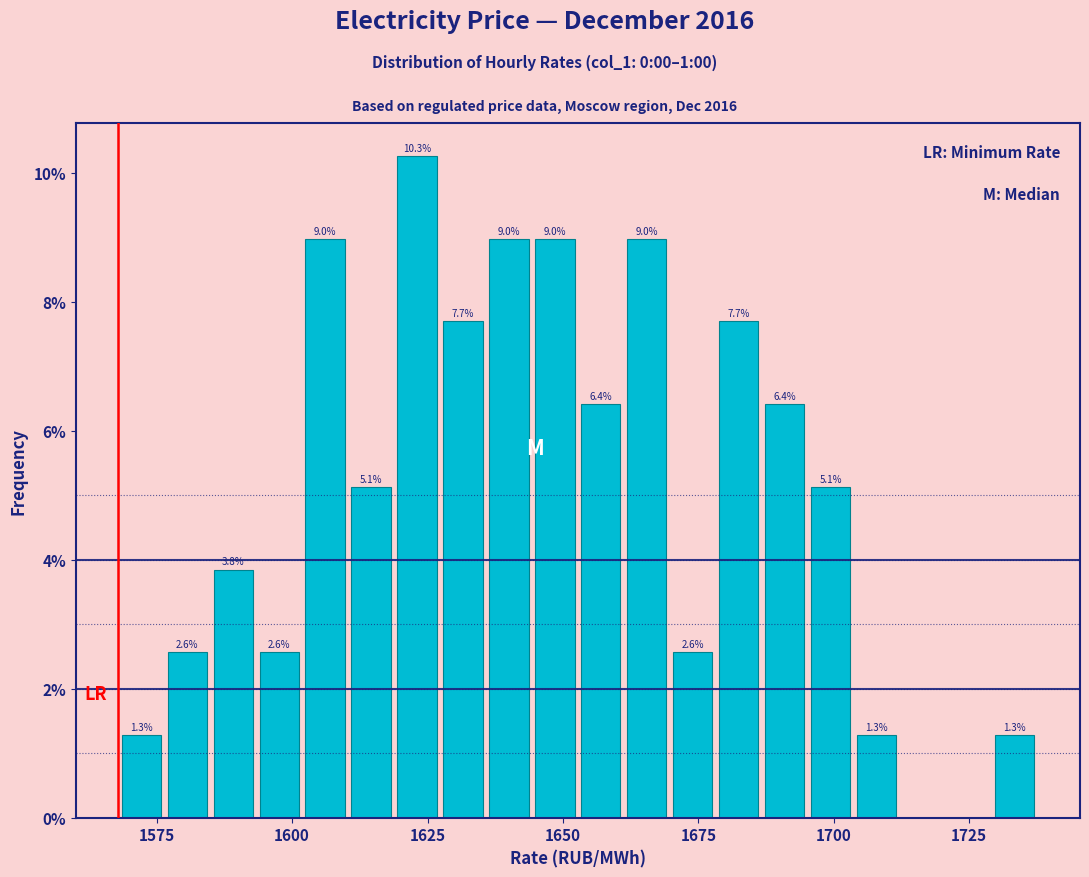

Read against the x-axis, roughly where is the centre of the tallest bar?

1625